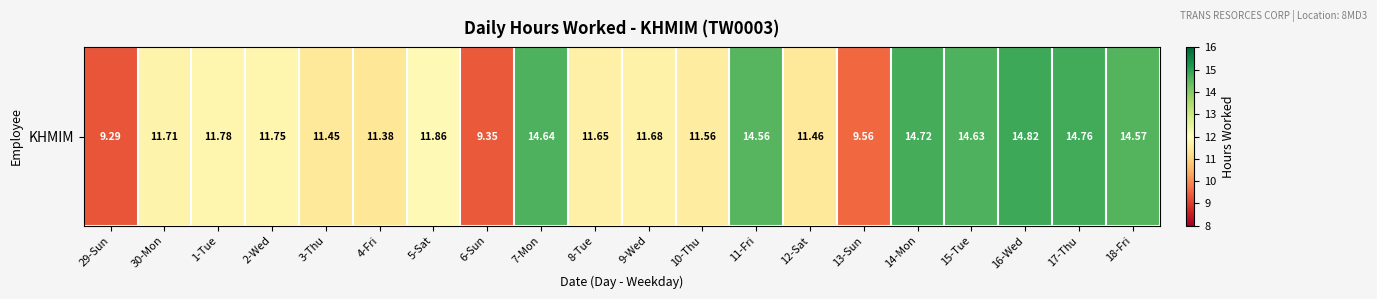

Read the value at 18-Fri.

14.6